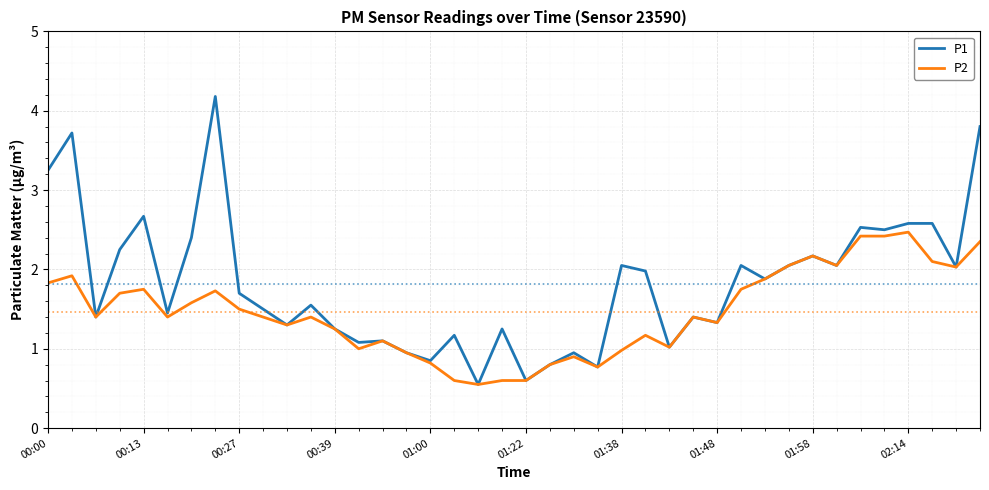

Which series has the largest total across all categories?

P1